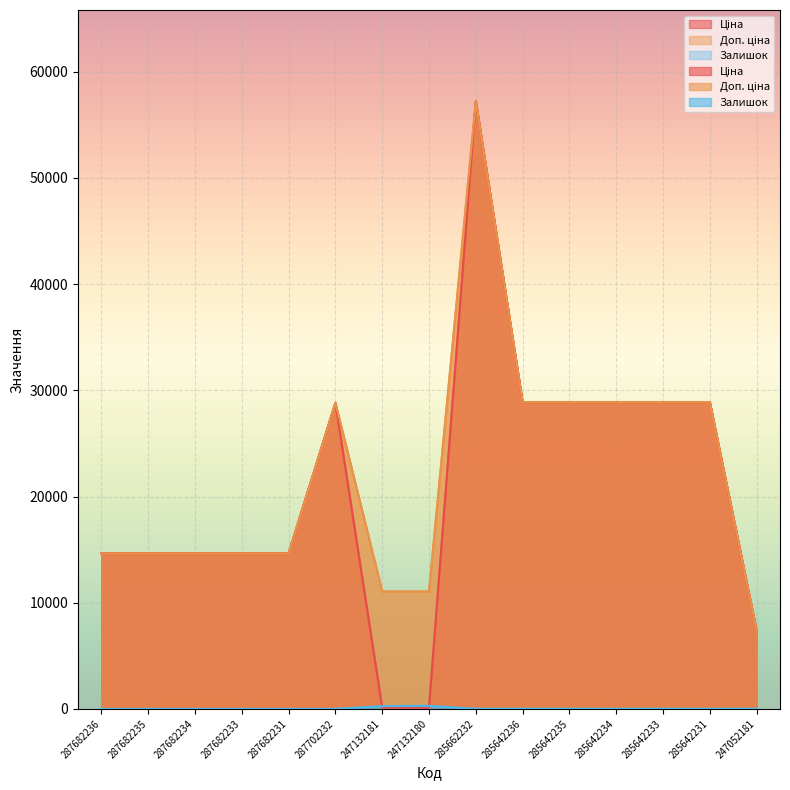

The Залишок series shows 14.0 at 285642235. True or false?

True